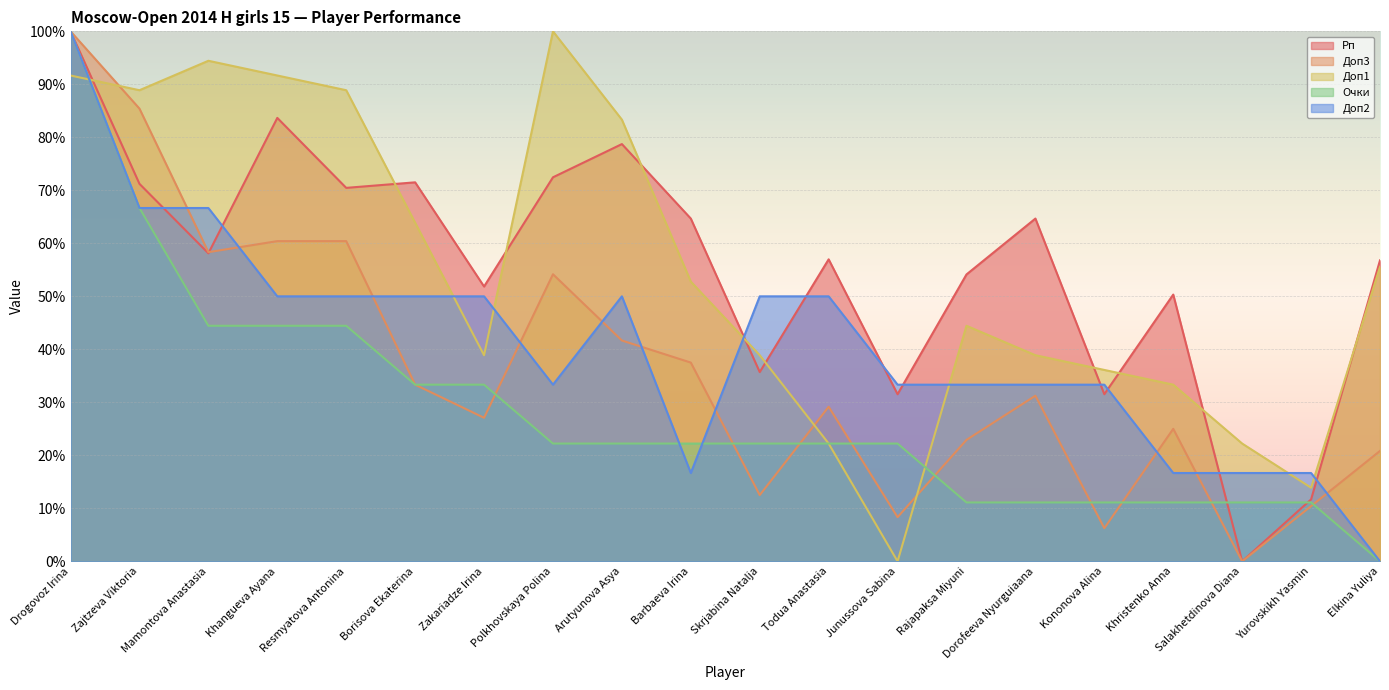

In Доп2, how many points are lower than both neighbors (excluding endpoints)?

2